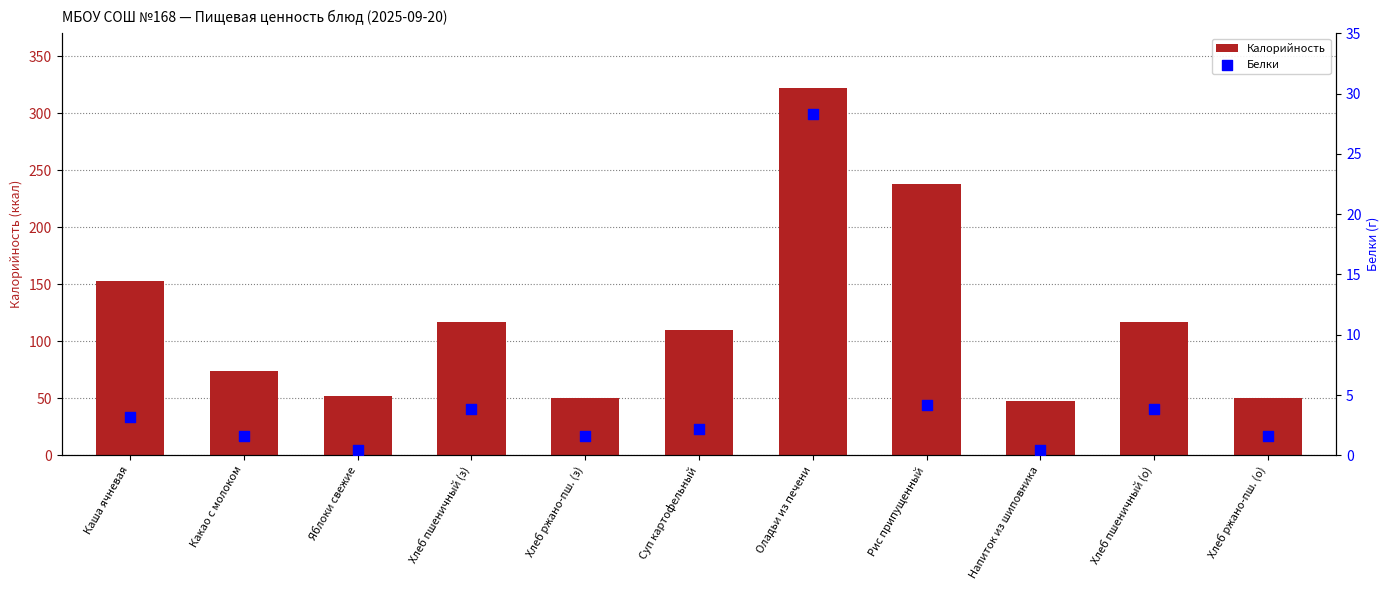

What is the total value across all series at Хлеб ржано-пш. (з)?

51.6